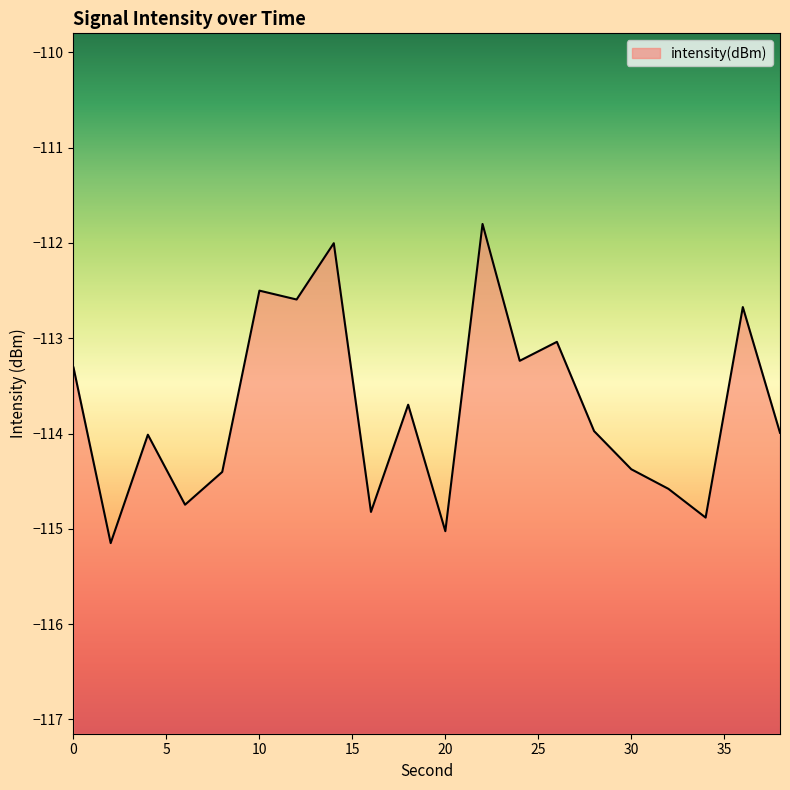

True or false: the data shows -115.0 at 20.

True